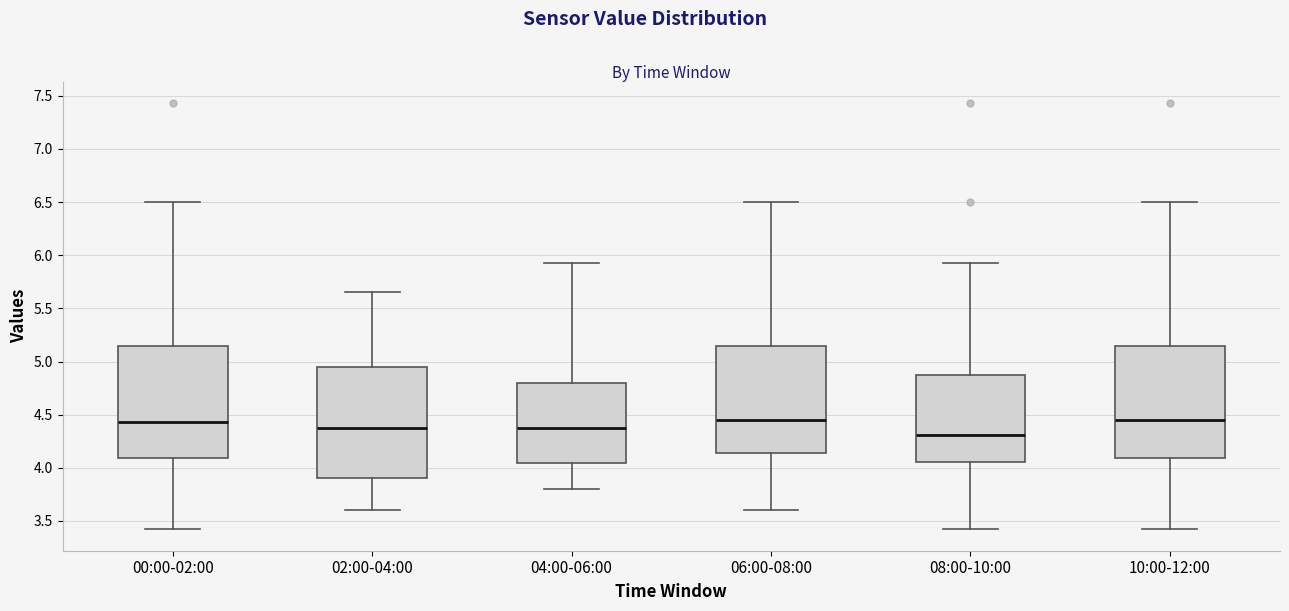

Which box's median line is the lowest?

08:00-10:00